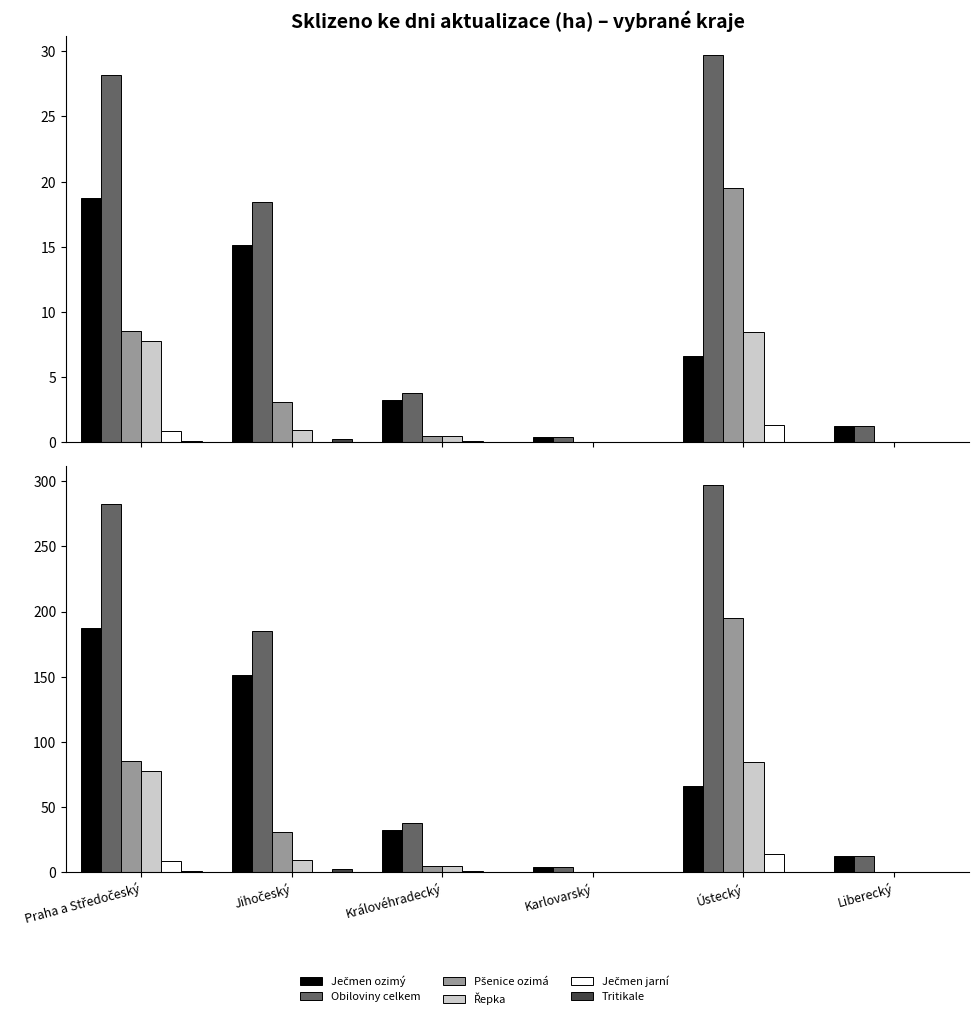

At how many categories does at least one series exceed 22?

4